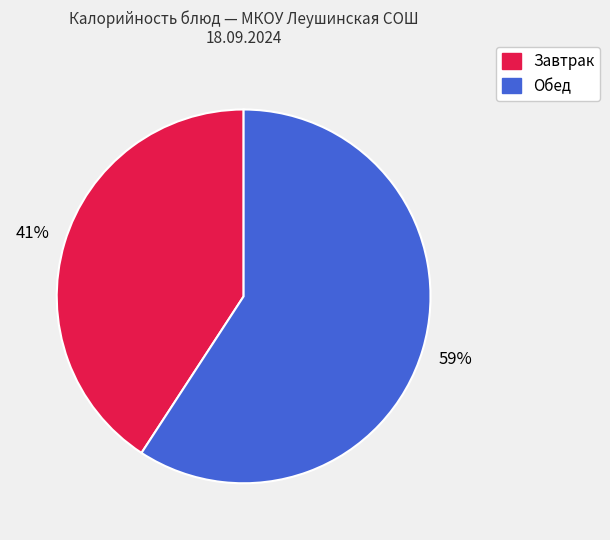

True or false: Завтрак accounts for 41% of the total.

True